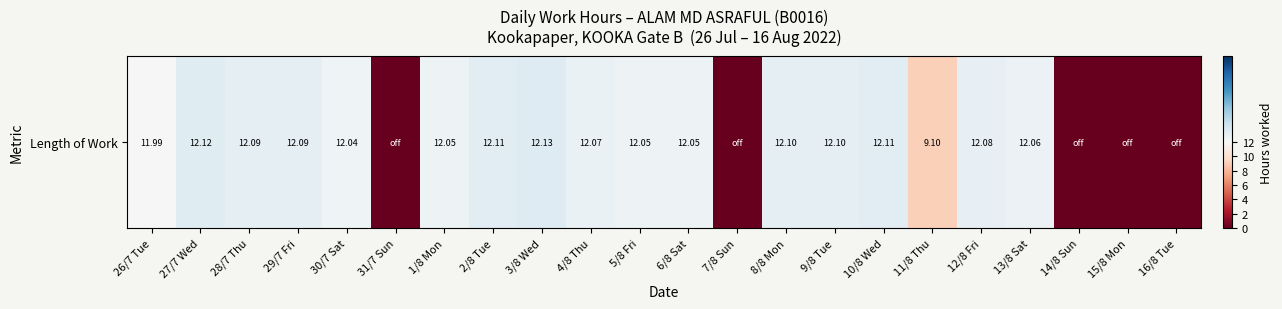

Reading left to right, list all the values displayed in this chart.

12.0	12.1	12.1	12.1	12.0	0.0	12.1	12.1	12.1	12.1	12.1	12.1	0.0	12.1	12.1	12.1	9.1	12.1	12.1	0.0	0.0	0.0